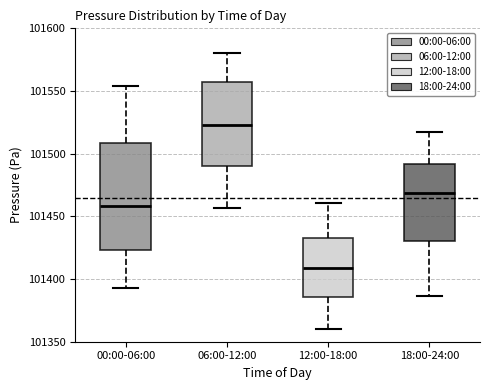

Where does the median line of the box for 00:00-06:00 sit on the y-axis? The values are not printed on the chart, so give them approximately, as read against the axis.

101460